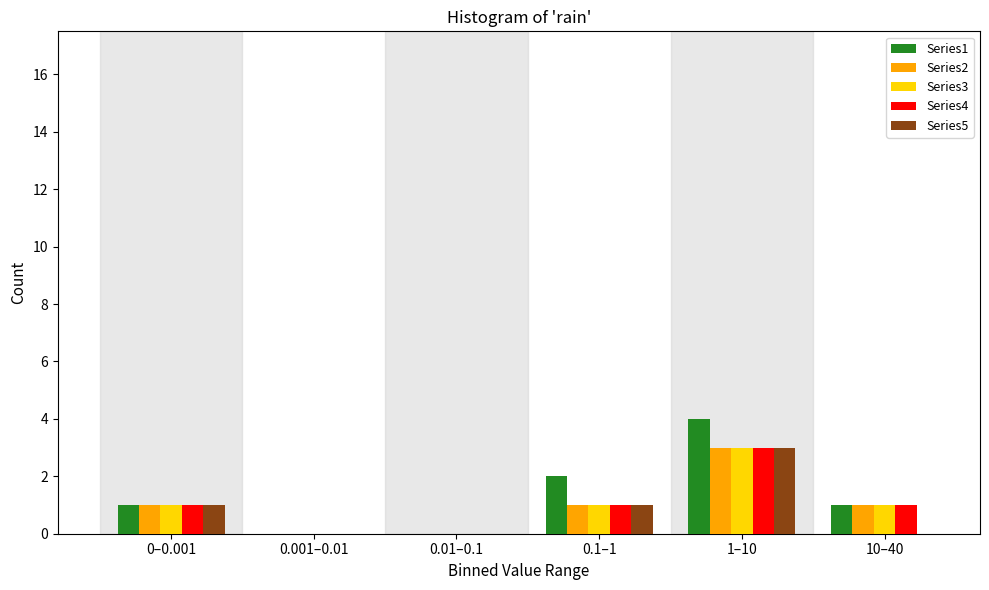

Reading left to right, list all the values displayed in this chart.

Series1: 0–0.001=1	0.001–0.01=0	0.01–0.1=0	0.1–1=2	1–10=4	10–40=1
Series2: 0–0.001=1	0.001–0.01=0	0.01–0.1=0	0.1–1=1	1–10=3	10–40=1
Series3: 0–0.001=1	0.001–0.01=0	0.01–0.1=0	0.1–1=1	1–10=3	10–40=1
Series4: 0–0.001=1	0.001–0.01=0	0.01–0.1=0	0.1–1=1	1–10=3	10–40=1
Series5: 0–0.001=1	0.001–0.01=0	0.01–0.1=0	0.1–1=1	1–10=3	10–40=0